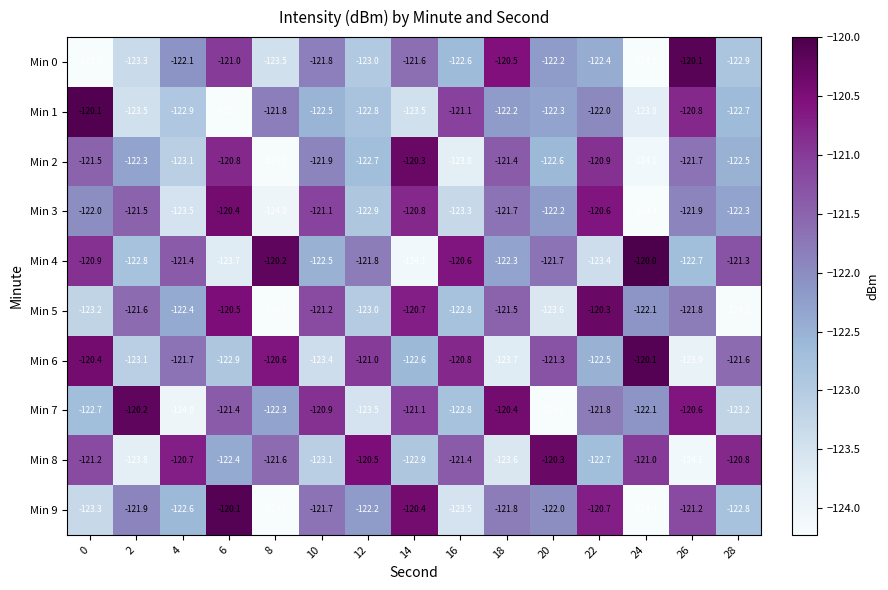

What is the difference between the maximum and second lowest values in the Min 7 series?

3.8